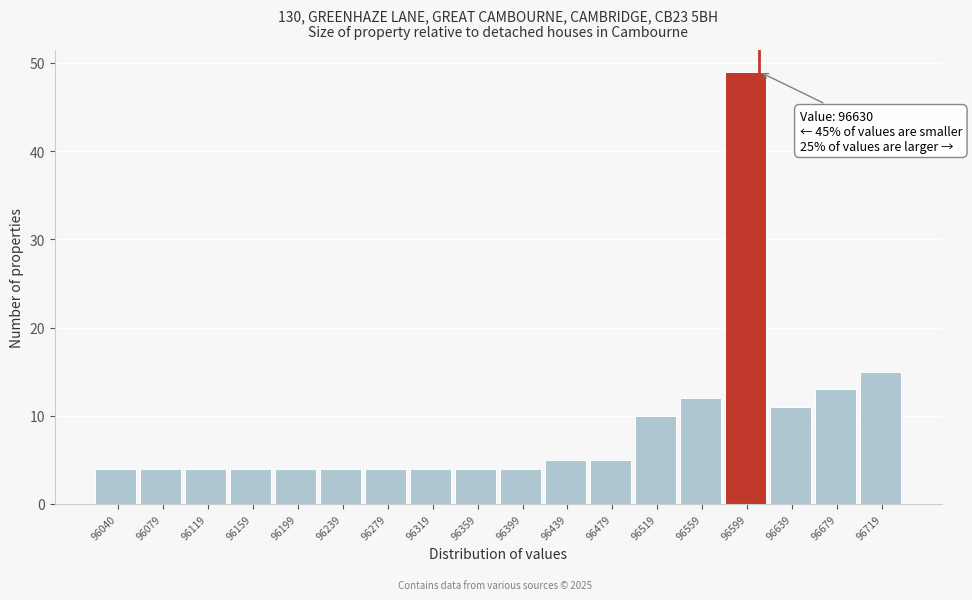

Reading right to left, list all the values displayed in this chart.

96719=15	96679=13	96639=11	96599=49	96559=12	96519=10	96479=5	96439=5	96399=4	96359=4	96319=4	96279=4	96239=4	96199=4	96159=4	96119=4	96079=4	96040=4